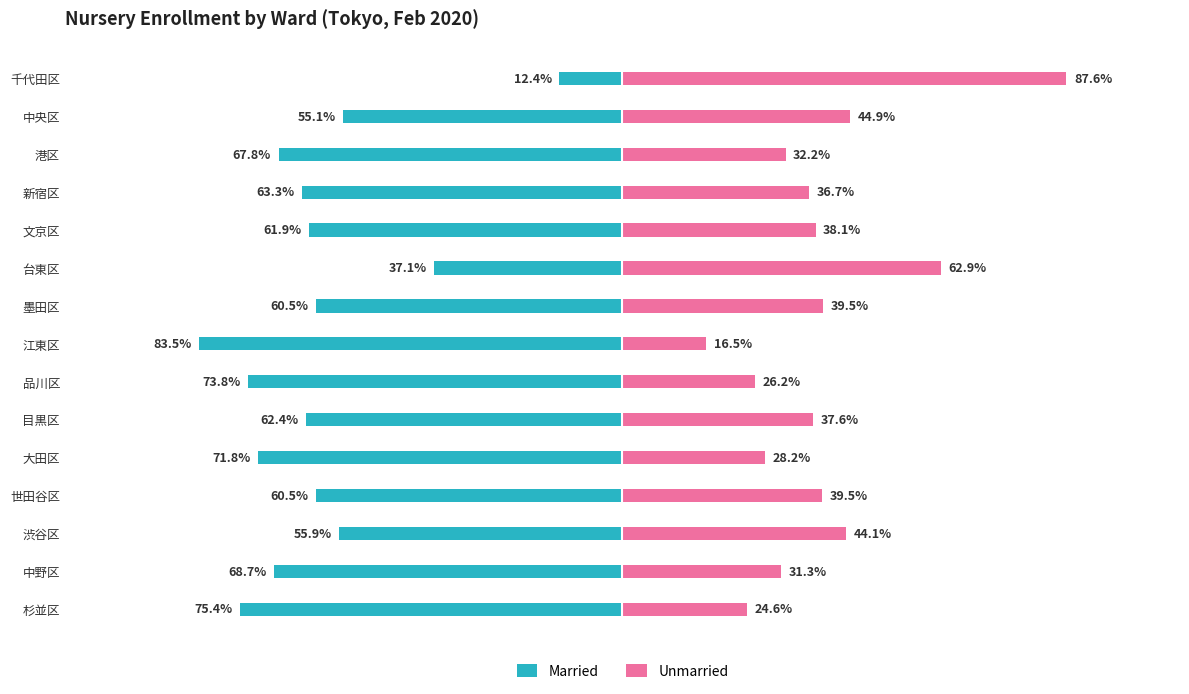

How many categories are shown in the chart?

15